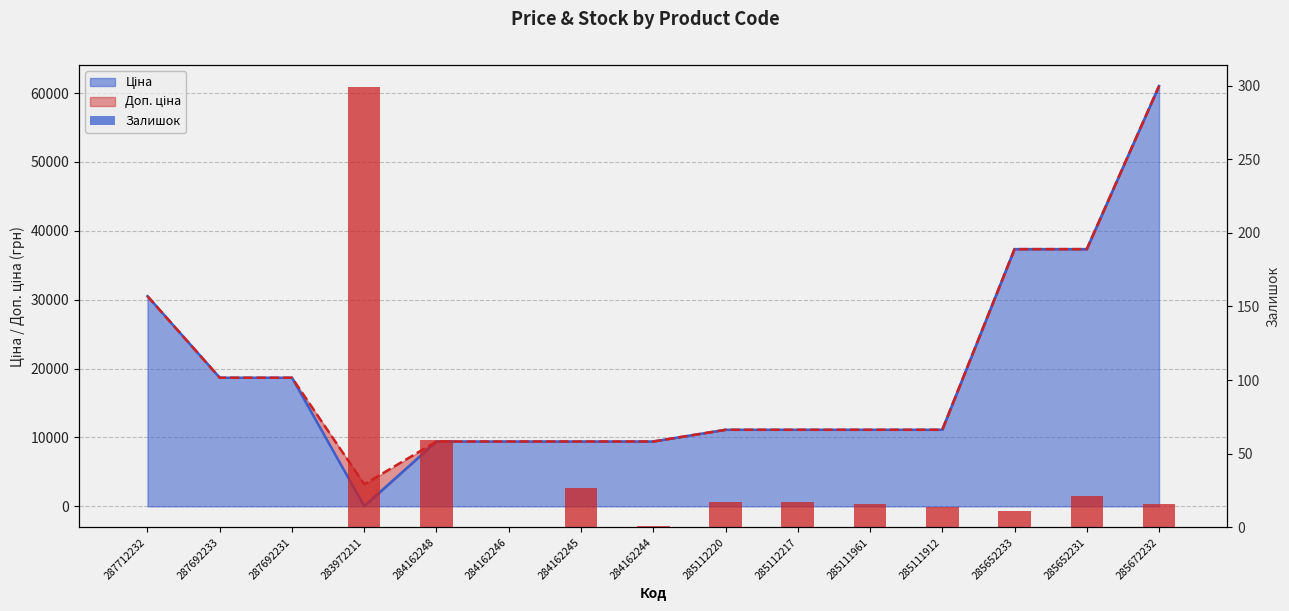

Rank the categories by value from highest to lowest.

283972211, 284162248, 284162245, 285652231, 285112220, 285112217, 285111961, 285672232, 285111912, 285652233, 284162244, 287712232, 287692233, 287692231, 284162246